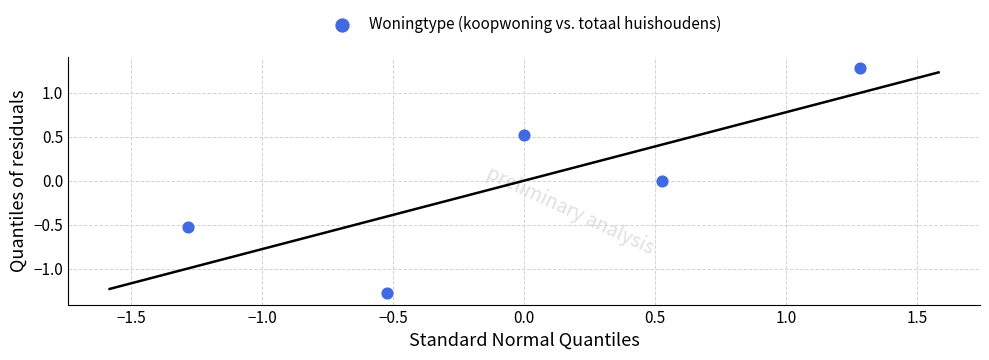

What is the range of Y values (max minus min)?

2.6